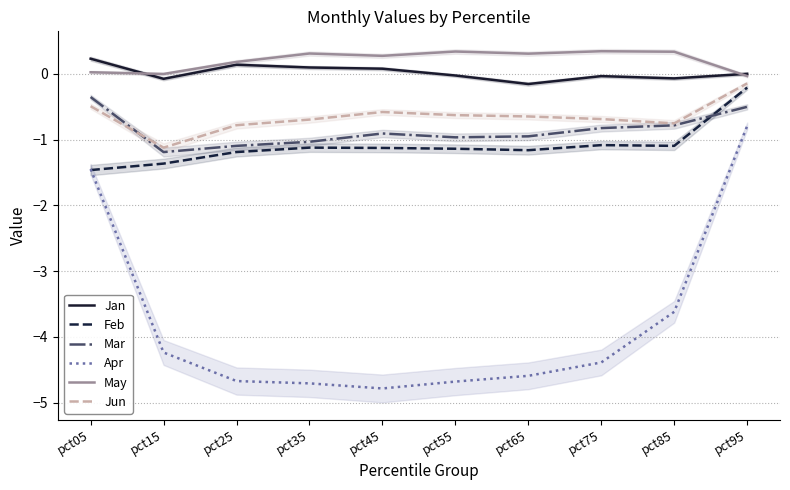

What is the value of the Jun point at the 3rd from the left?

-0.8